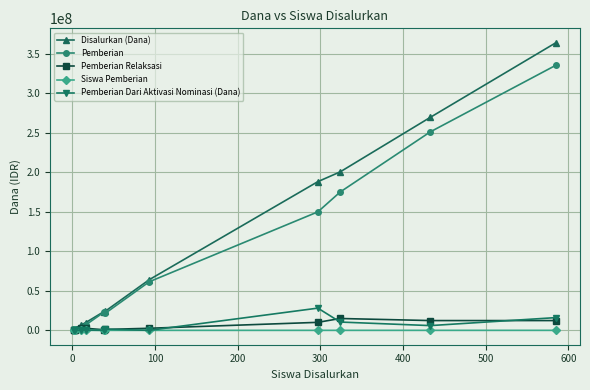

Between 100 and 400, which series saw the biggest shift?

Disalurkan (Dana)